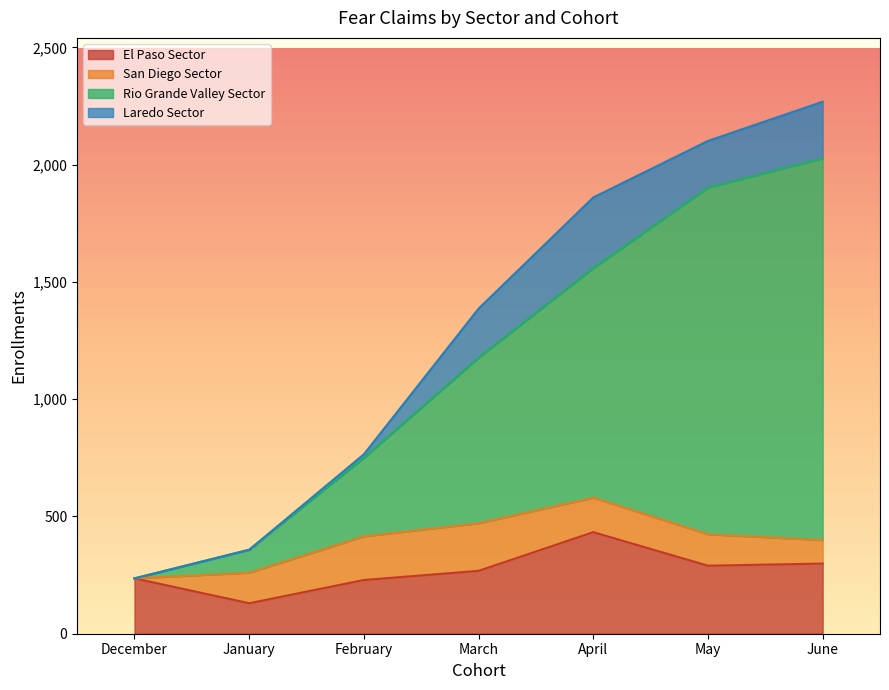

Which category has the lowest value in the El Paso Sector series?

January